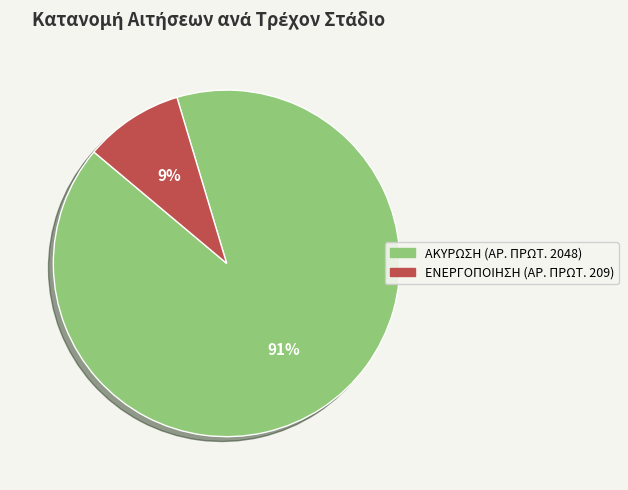

Is there any slice that represents more than half of the pie?

Yes